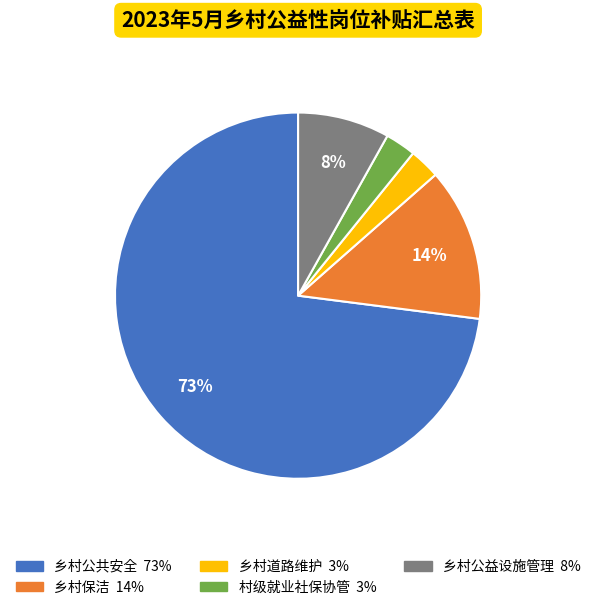

Which slice is the largest?

乡村公共安全